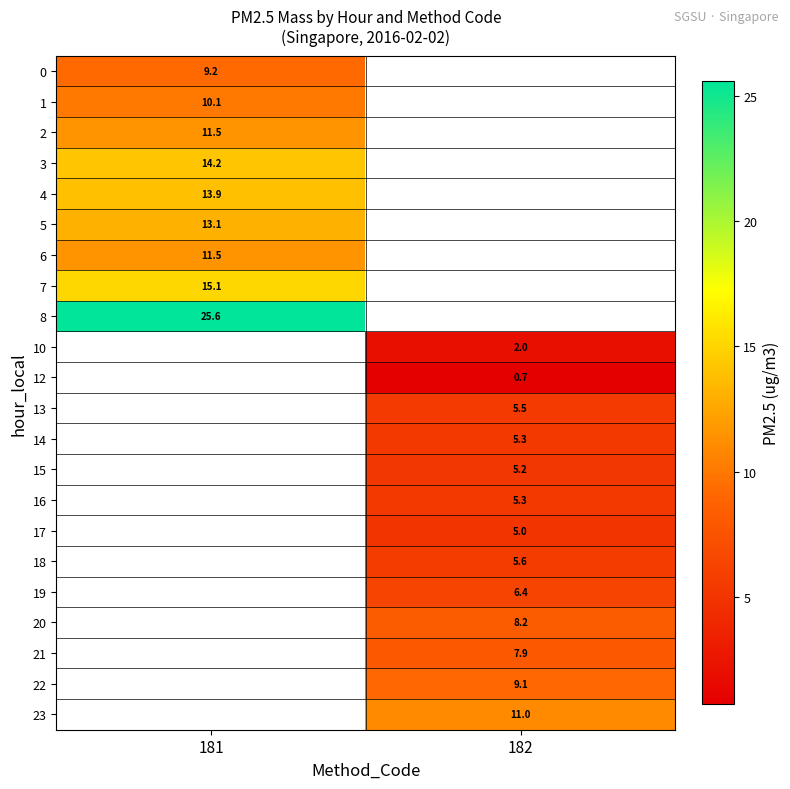

The value of 19 at 182 is 1.6. True or false?

False